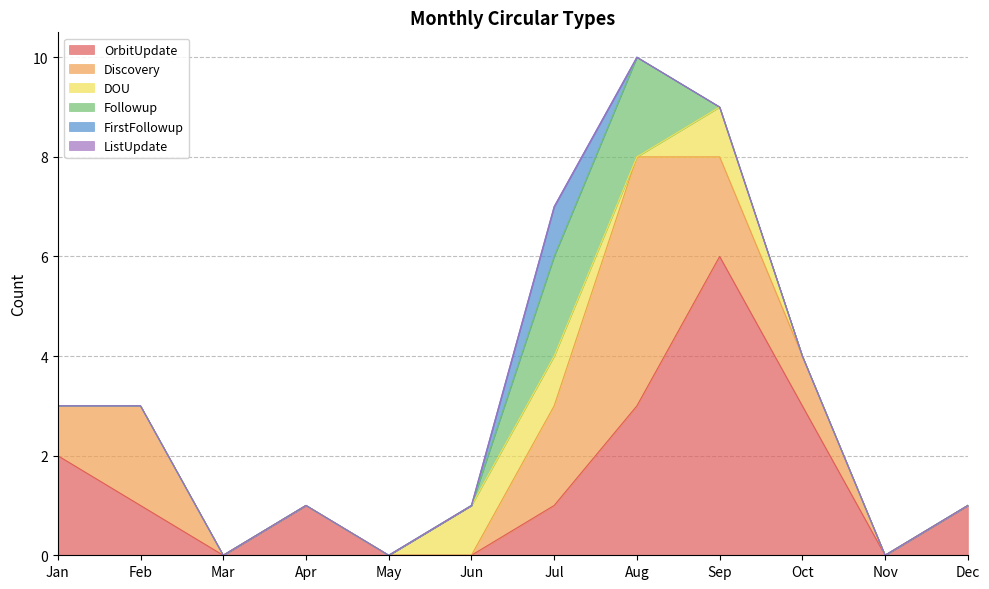

What is the difference between the highest and lowest values at Feb?

2